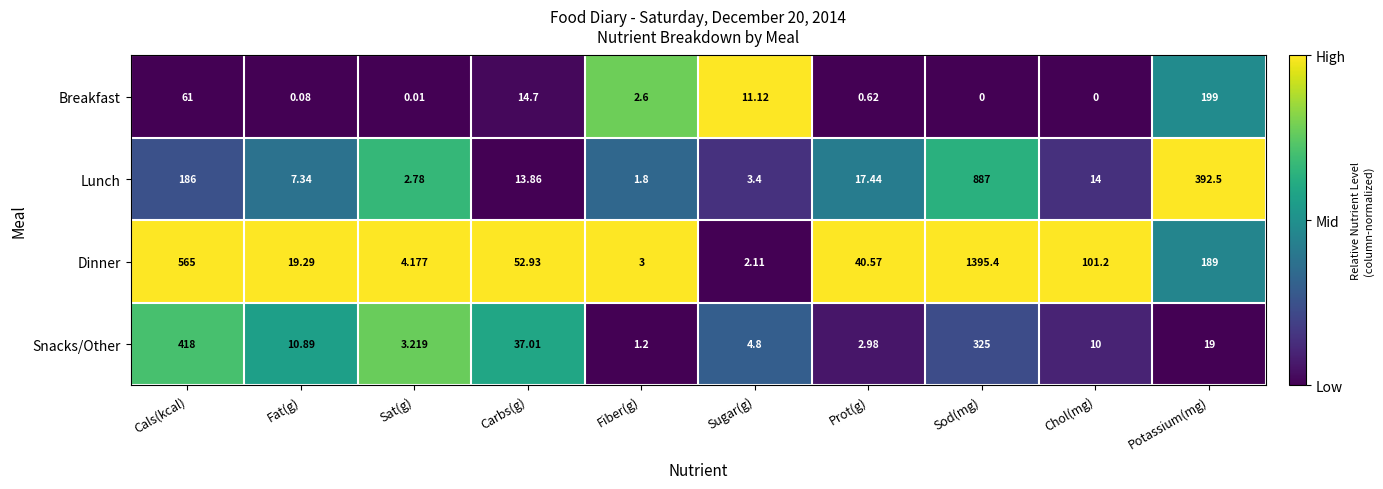

At which category does the chart reach its peak across all series?

Sod(mg)